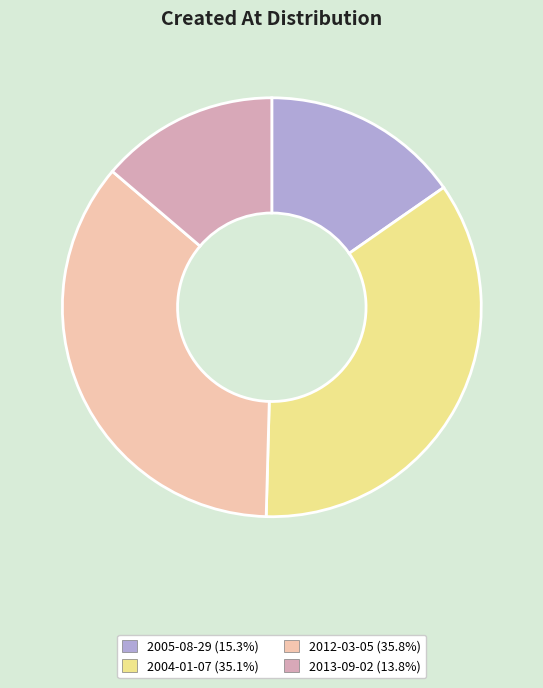

Is there a majority slice in this chart?

No